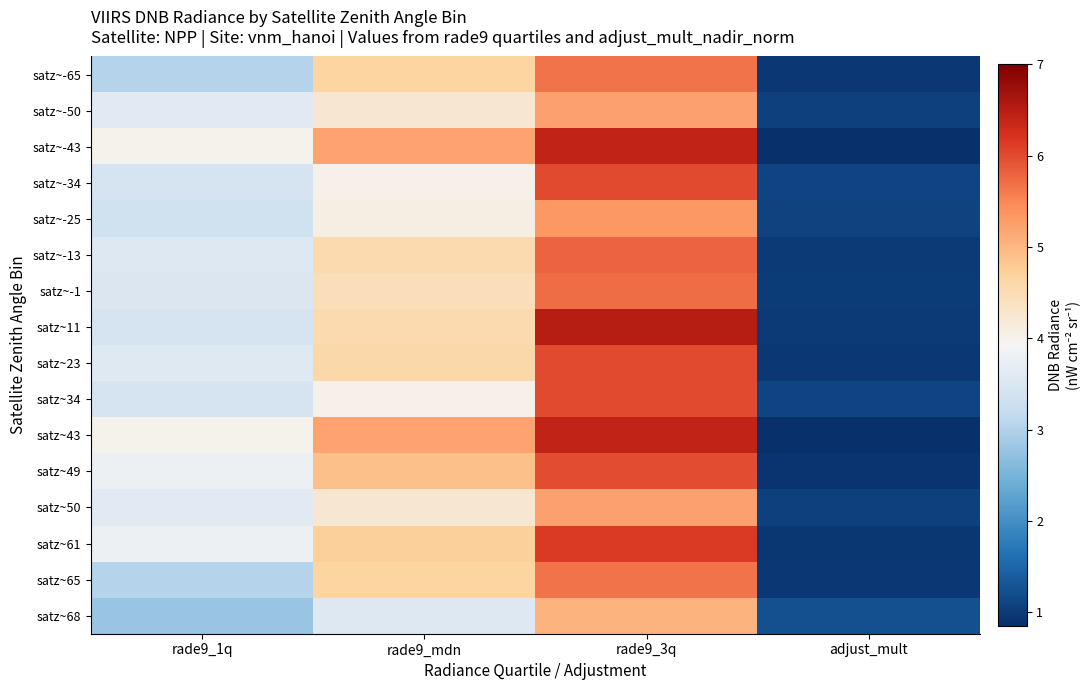

Which category has the lowest value across all series?

adjust_mult